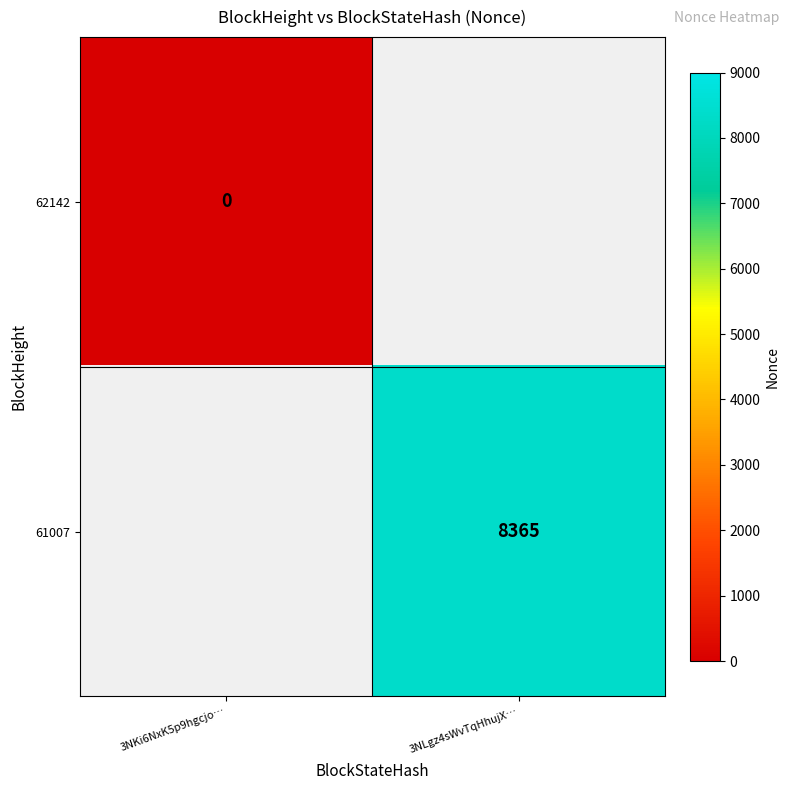

The value of 61007 at 3NLgz4sWvTqHhujX… is 8365. True or false?

True